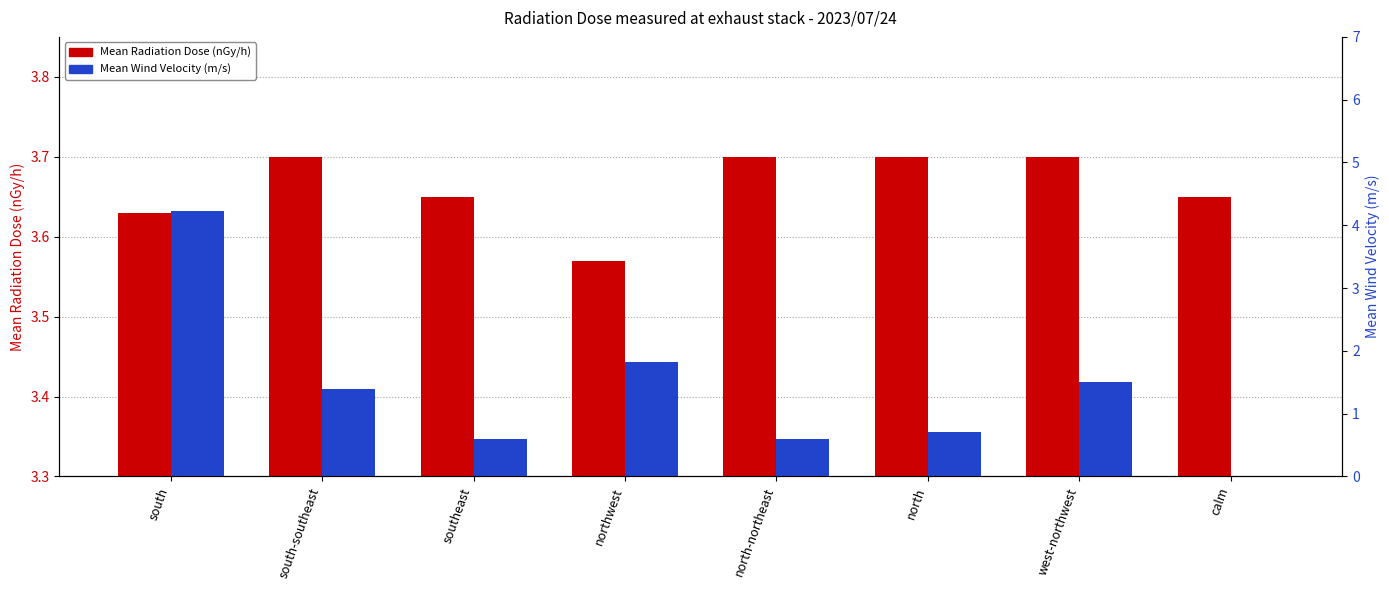

At which label does Mean Radiation Dose (nGy/h) reach its minimum?

northwest